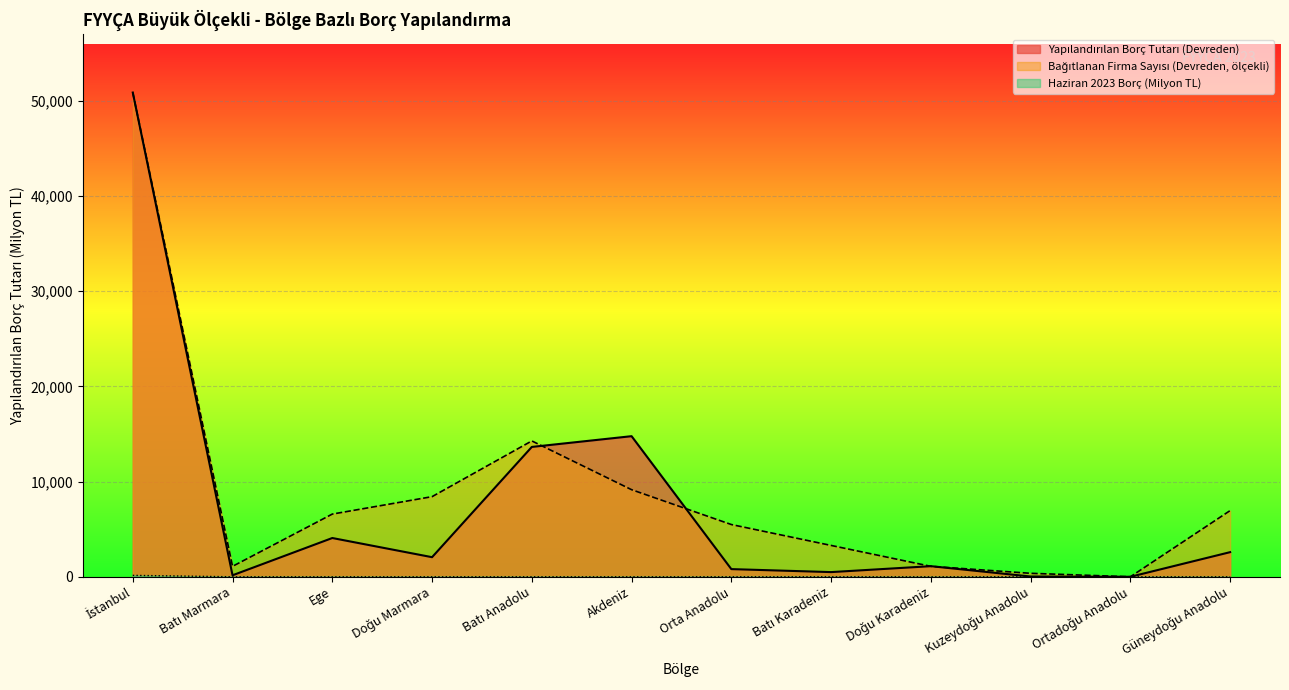

What is the average value of the Yapılandırılan Borç Tutarı (Devreden, Milyon TL) series?

7546.2